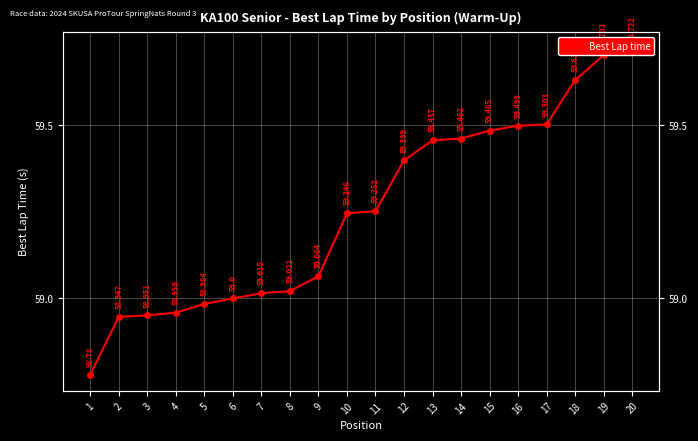

Rank the categories by value from lowest to highest.

1, 2, 3, 4, 5, 6, 7, 8, 9, 10, 11, 12, 13, 14, 15, 16, 17, 18, 19, 20